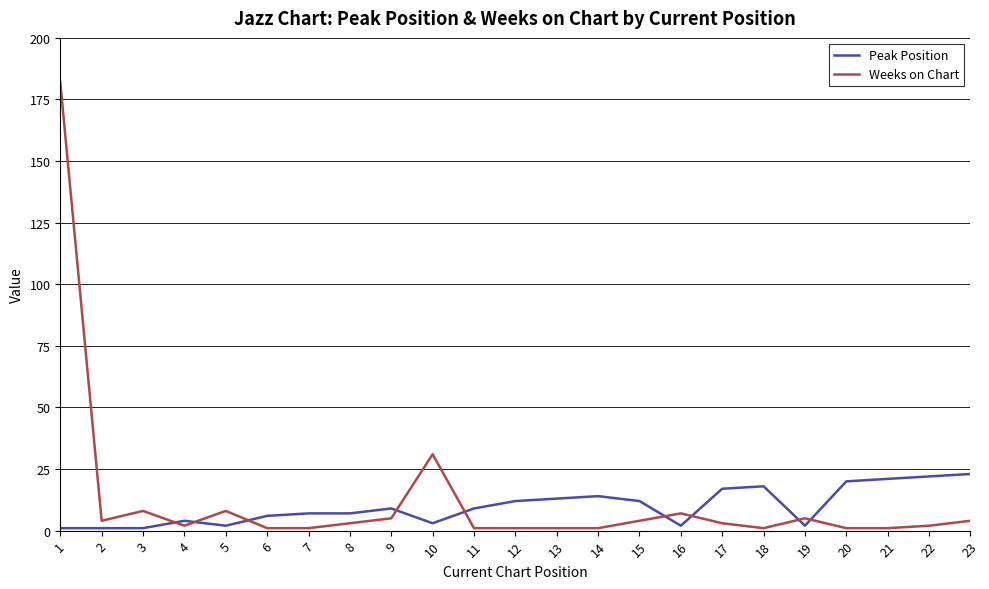

Reading left to right, what are all the values shown in this chart?

Peak Position: 1	1	1	4	2	6	7	7	9	3	9	12	13	14	12	2	17	18	2	20	21	22	23
Weeks on Chart: 182	4	8	2	8	1	1	3	5	31	1	1	1	1	4	7	3	1	5	1	1	2	4